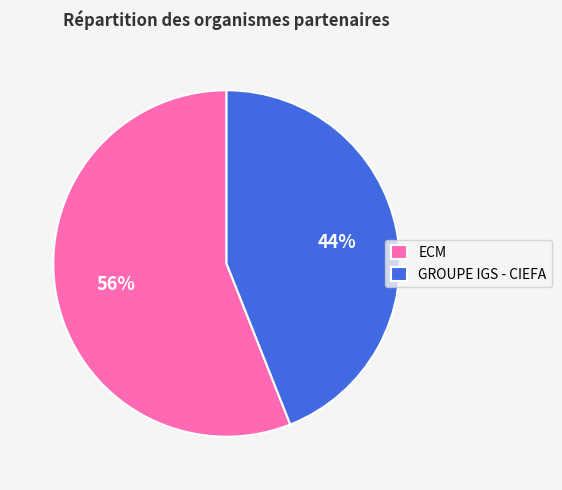

To the nearest percent, what percentage of the pie is ECM?

56%